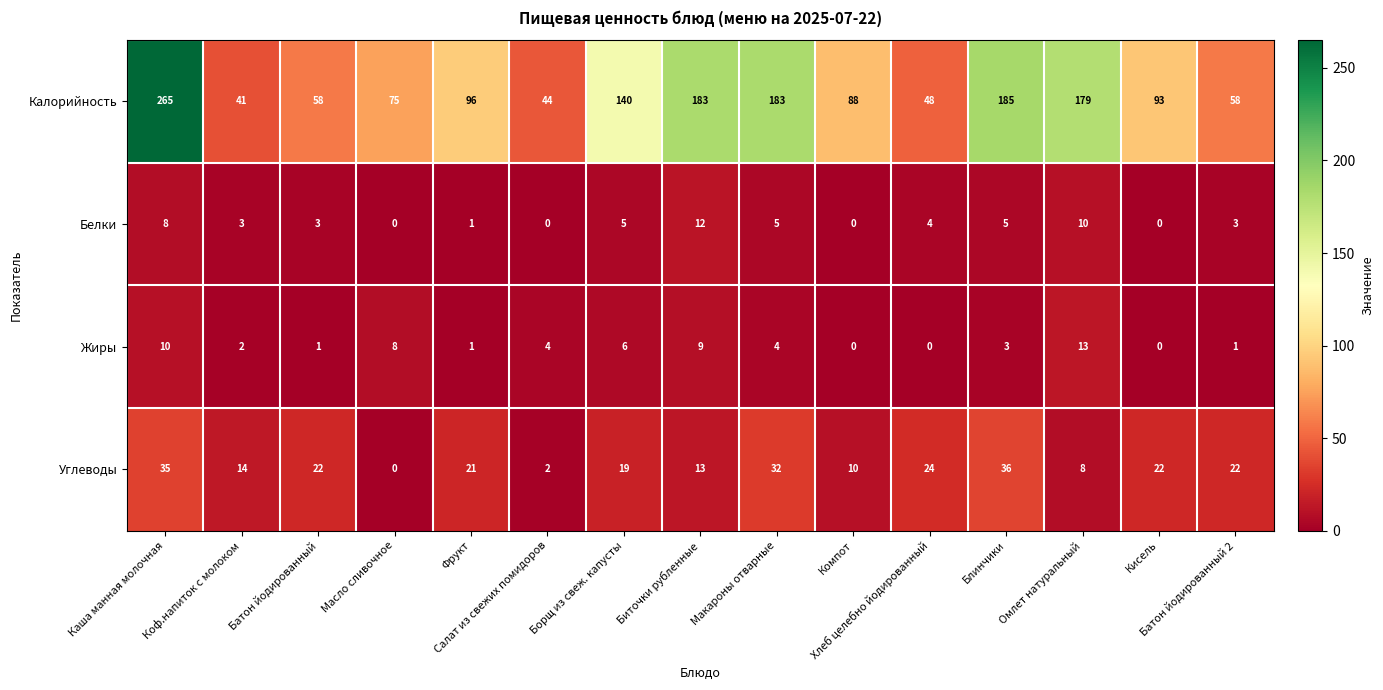

What is the difference between the second highest and minimum values in the Углеводы series?

35